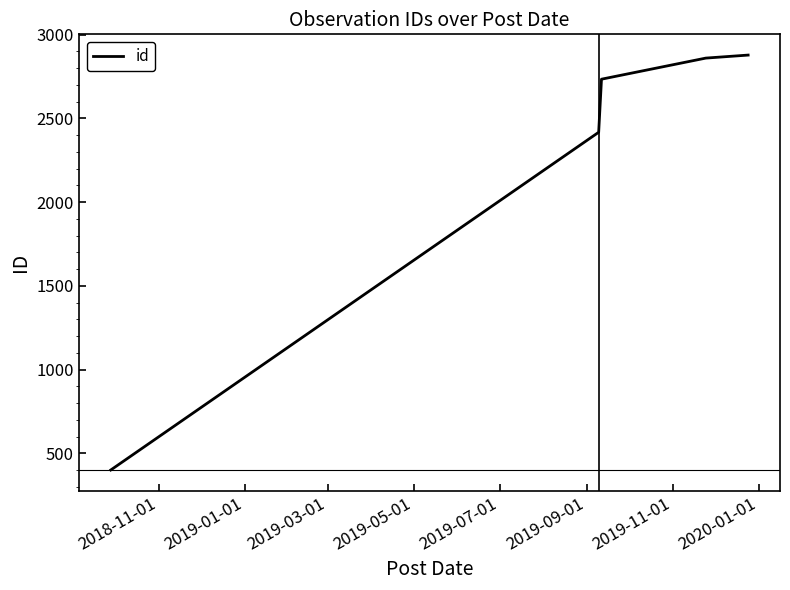

What is the greatest value displayed?

2878